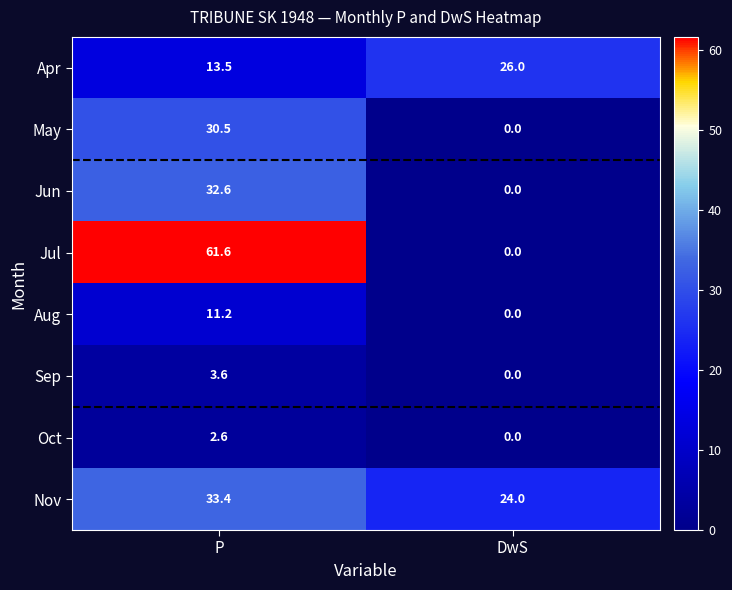

Which category has the lowest value in the Nov series?

DwS